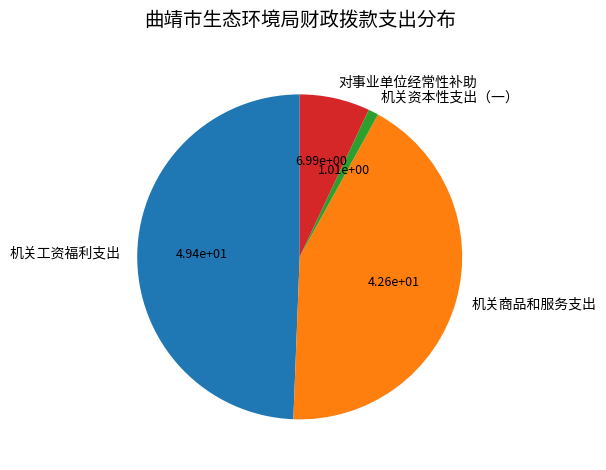

Rank the categories by value from highest to lowest.

机关工资福利支出, 机关商品和服务支出, 对事业单位经常性补助, 机关资本性支出（一）